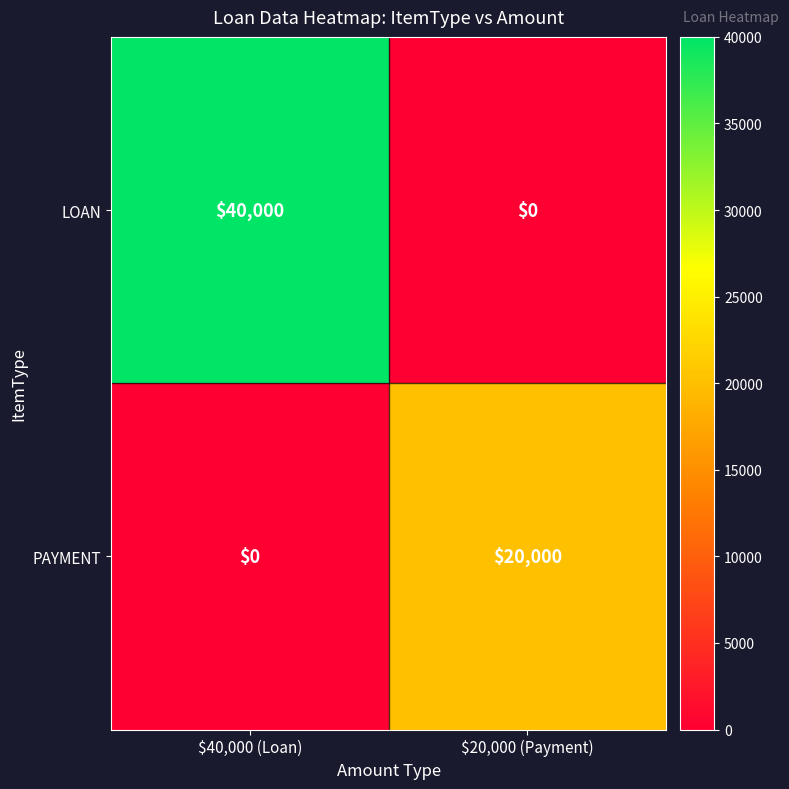

What is the sum of all LOAN values?

40000